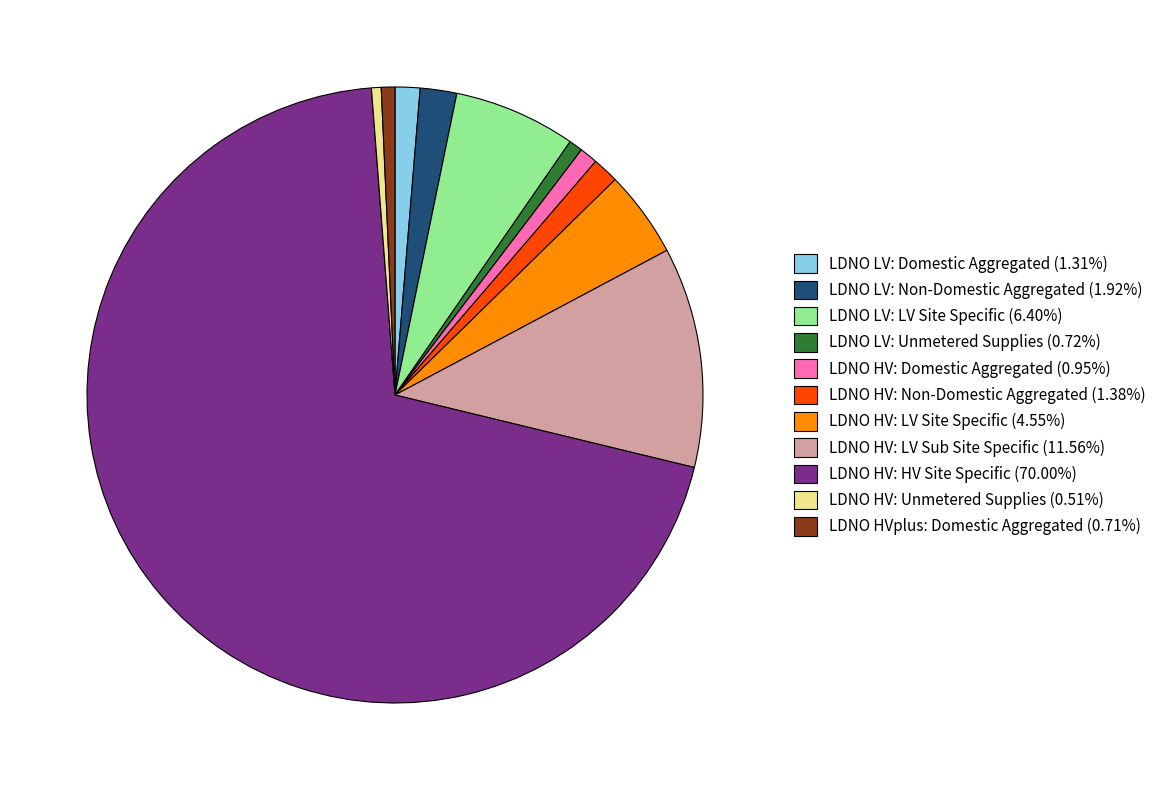

Does any single category account for the majority?

Yes